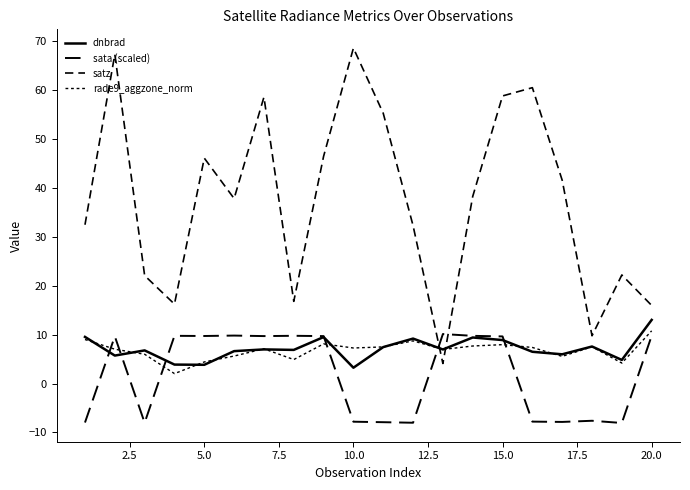

What is the value of the dnbrad point at the 1st from the left?

9.5